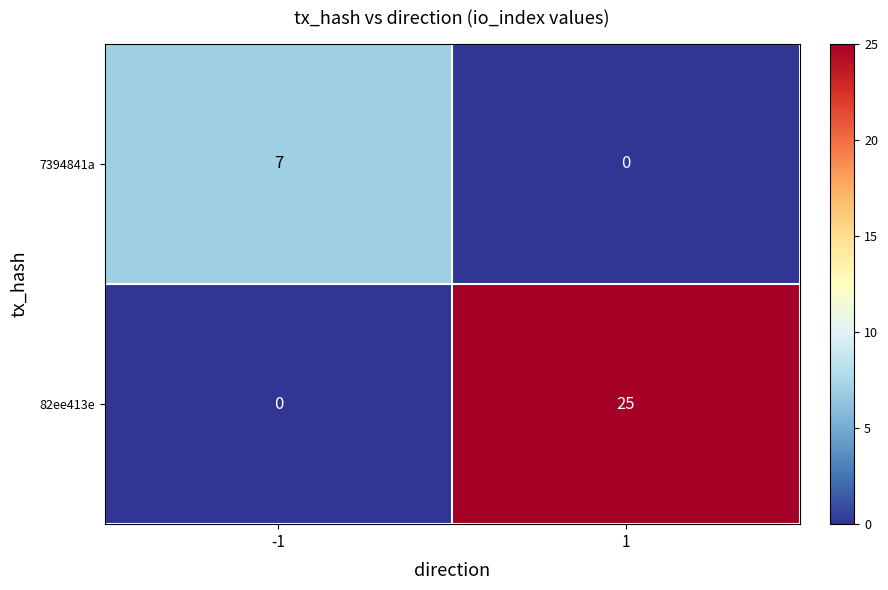

How many distinct data groups are displayed?

2